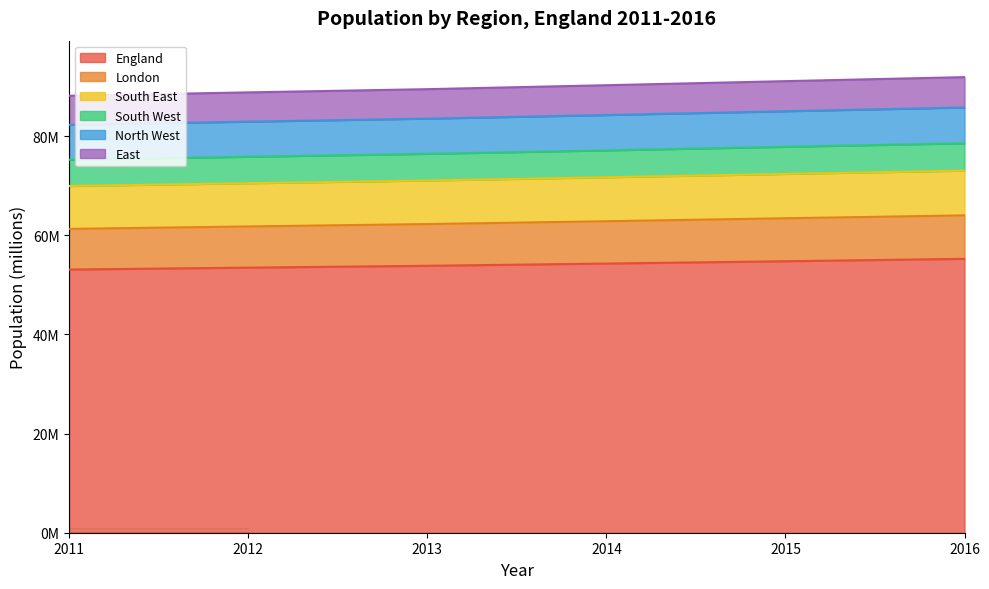

True or false: England has more than 1 interior local peaks.

False